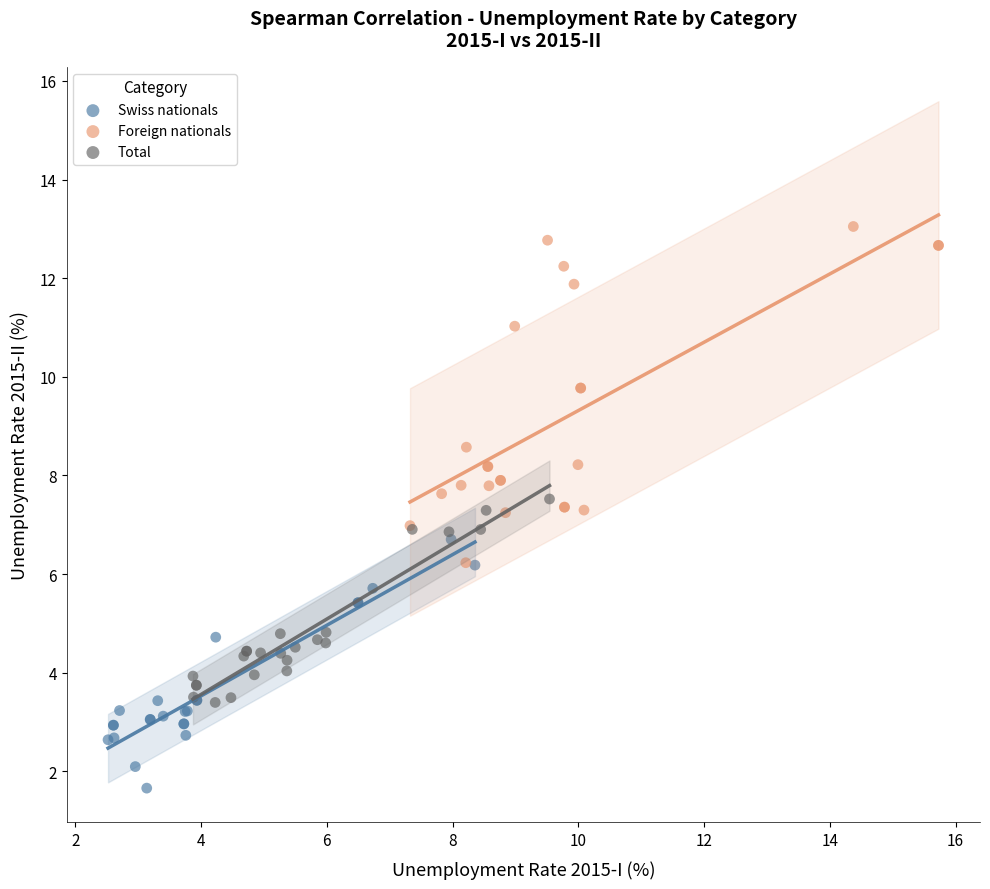

Which series reaches the minimum Y coordinate?

Swiss nationals